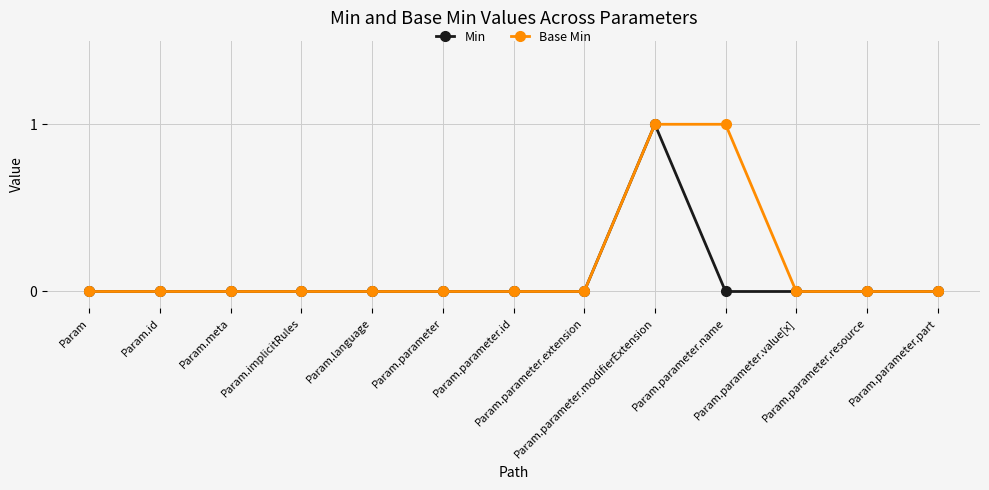

Does the chart display data point markers on the line(s)?

Yes